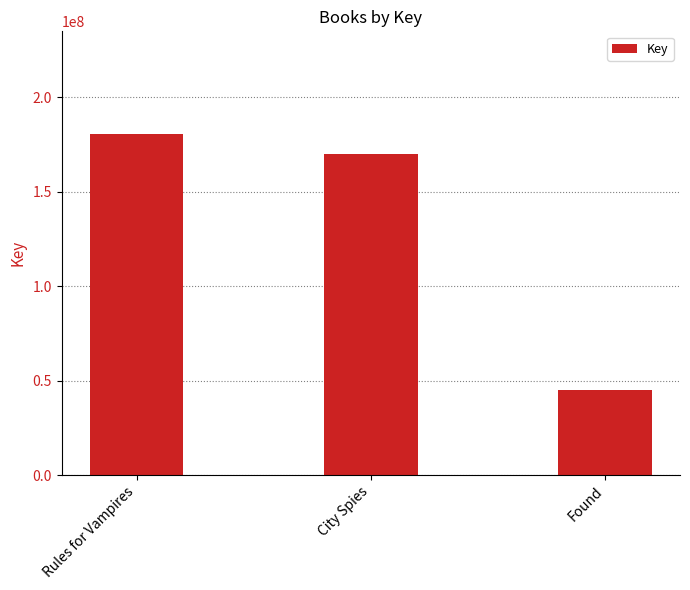

The value at City Spies is 45904641. True or false?

False